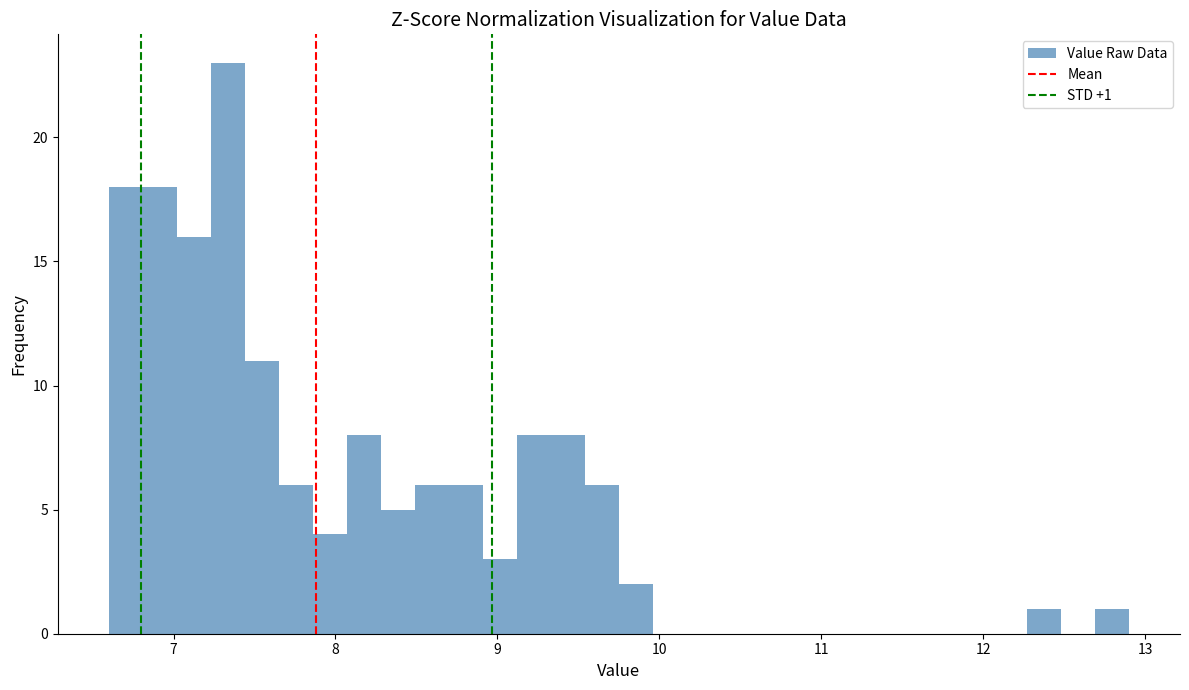

Read against the x-axis, roughly where is the centre of the tallest bar?

7.3